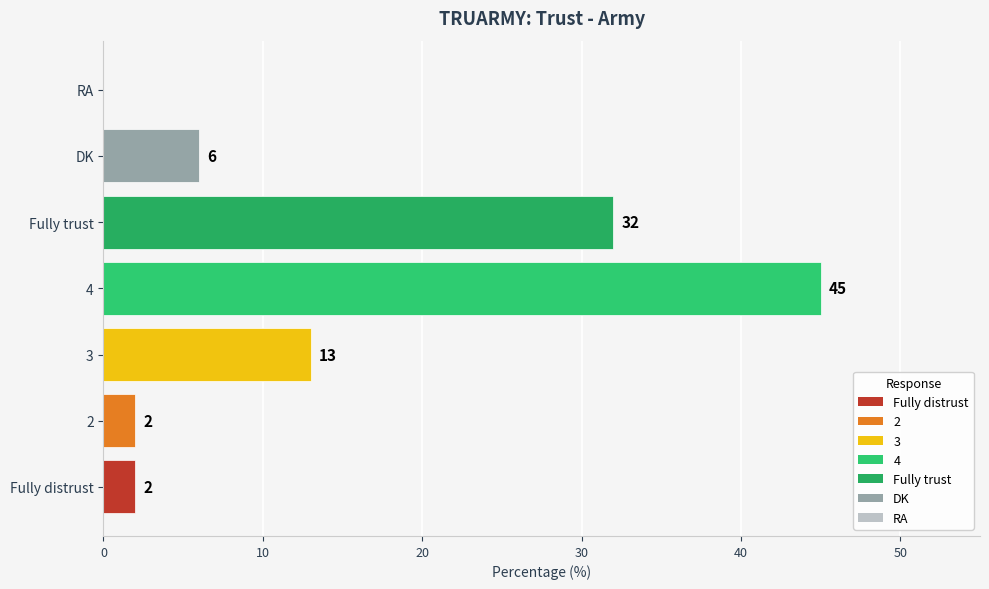

The value at Fully trust is 46. True or false?

False